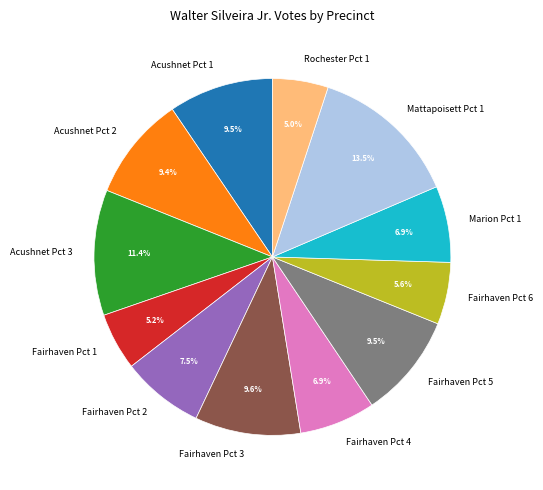

How many slices are in this pie chart?

12